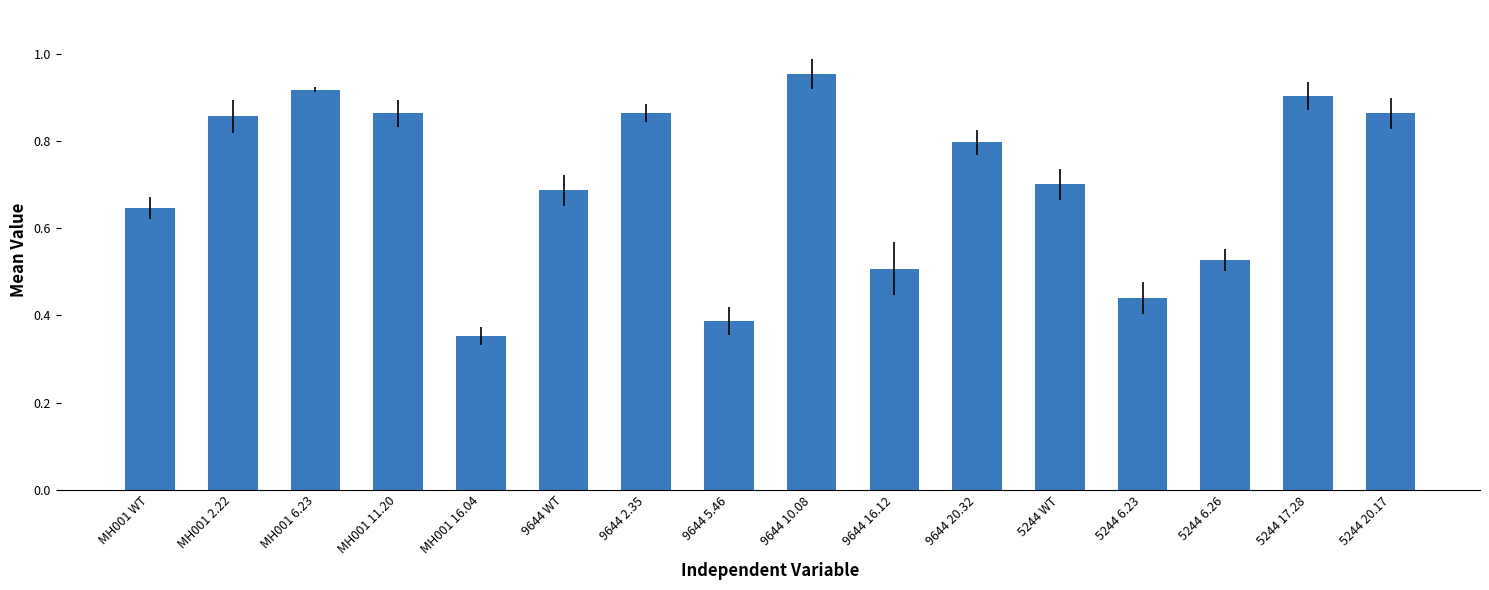

The chart shows a value of 0.5 at 9644 16.12. True or false?

True